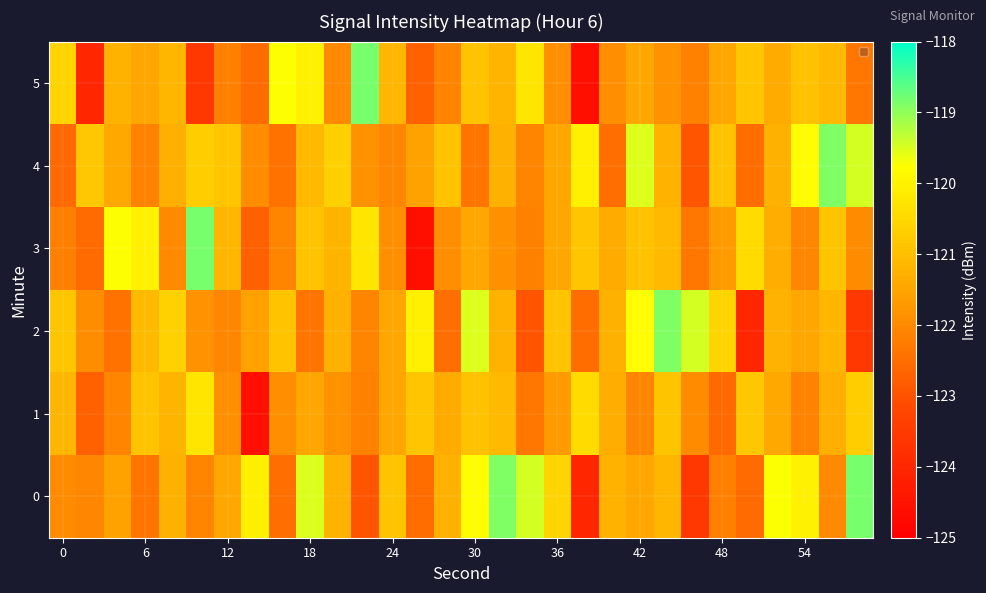

Which series has the largest total across all categories?

4